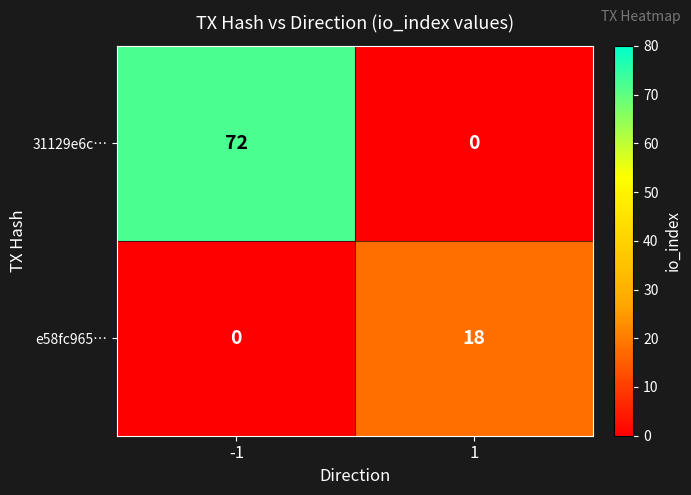

What is the difference between the highest and lowest values at -1?

72